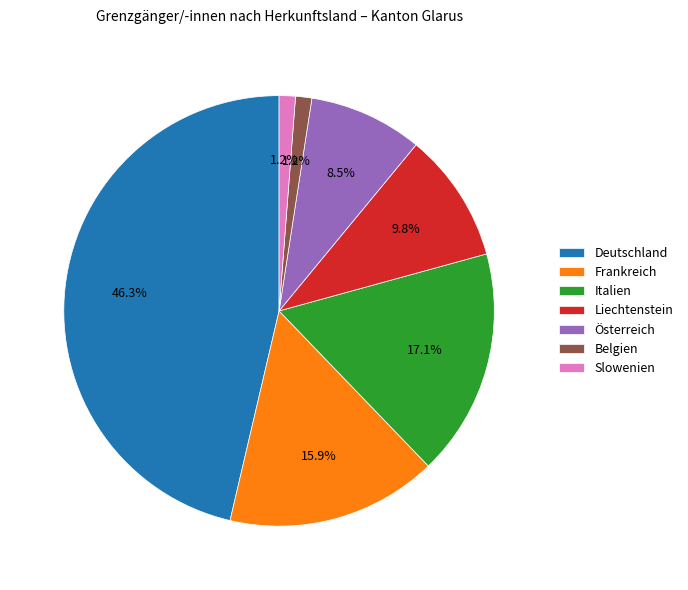

Between Frankreich and Italien, which is larger?

Italien